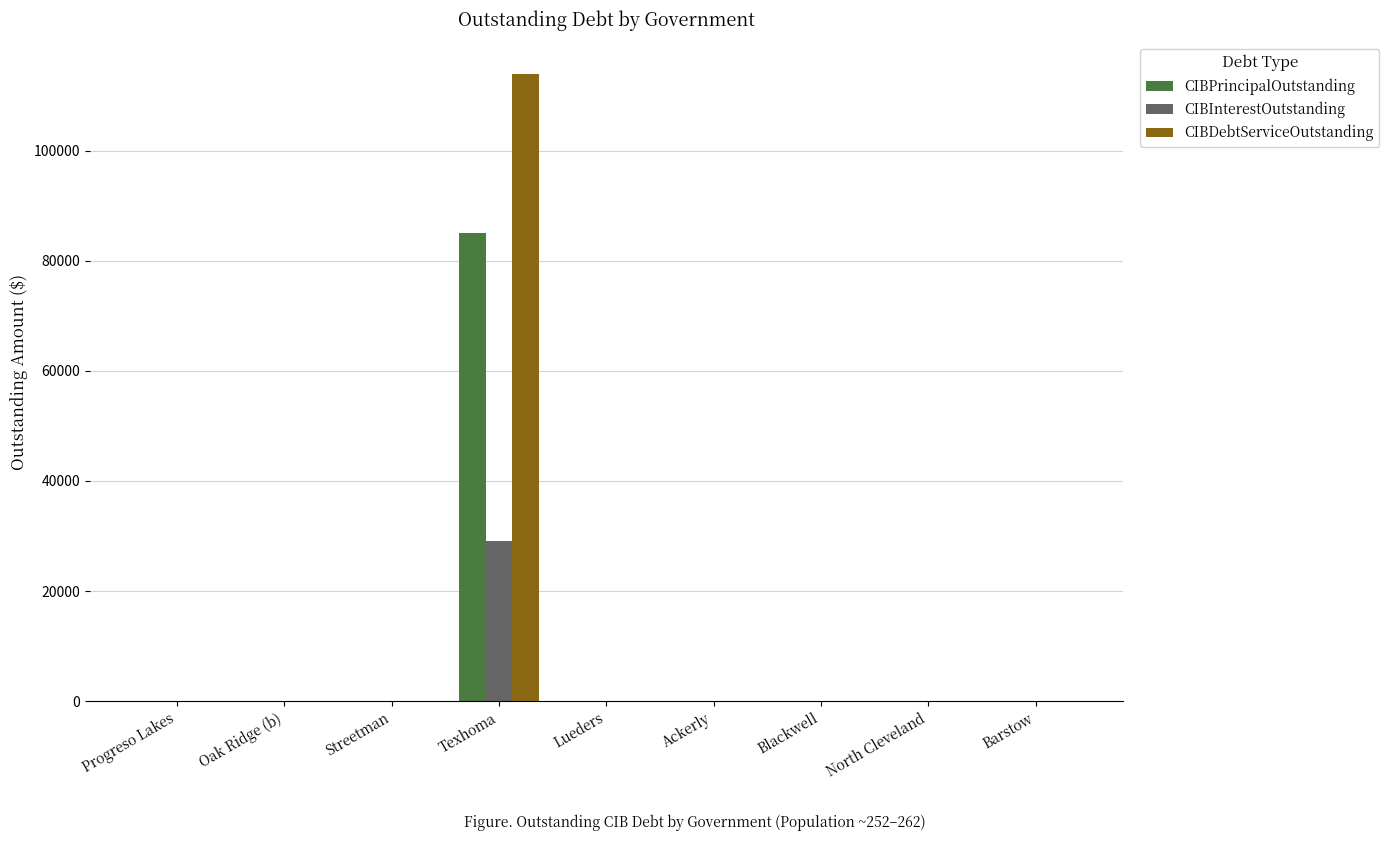

True or false: CIBPrincipalOutstanding has a value of 85000 at Texhoma.

True